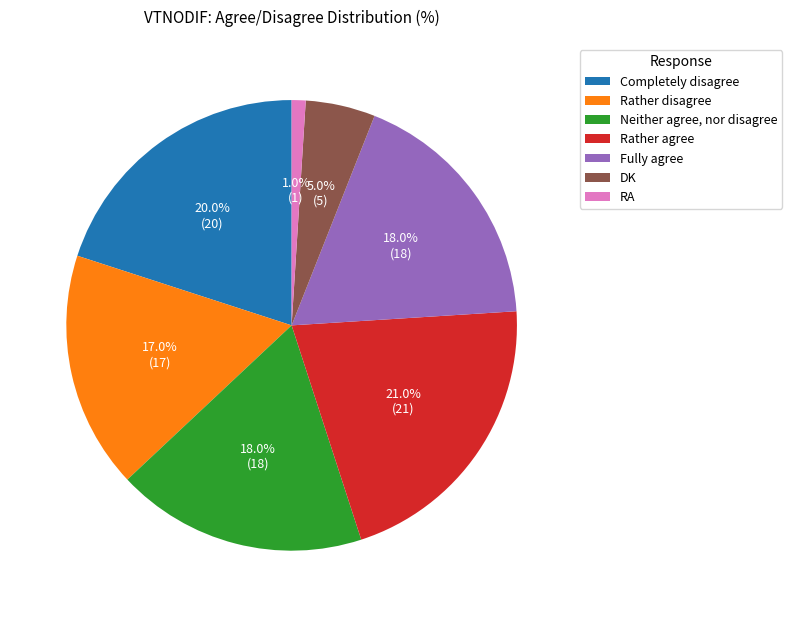

The RA slice represents 1% of the pie. True or false?

True